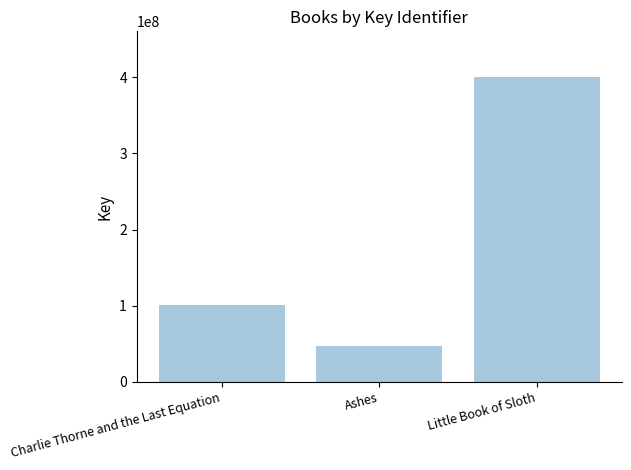

What is the difference between the values at Ashes and Charlie Thorne and the Last Equation?

54531820